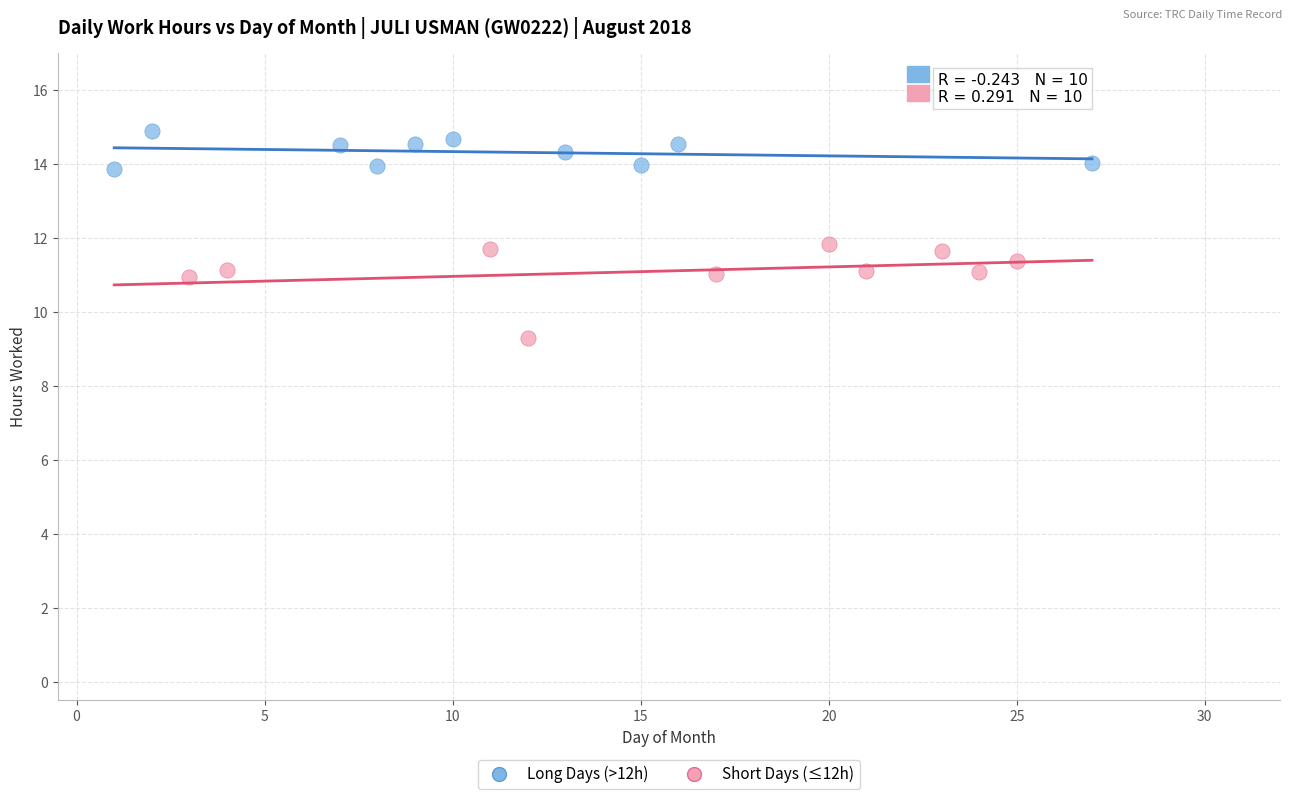

Which series contains the highest Y value?

Long Days (>12h)